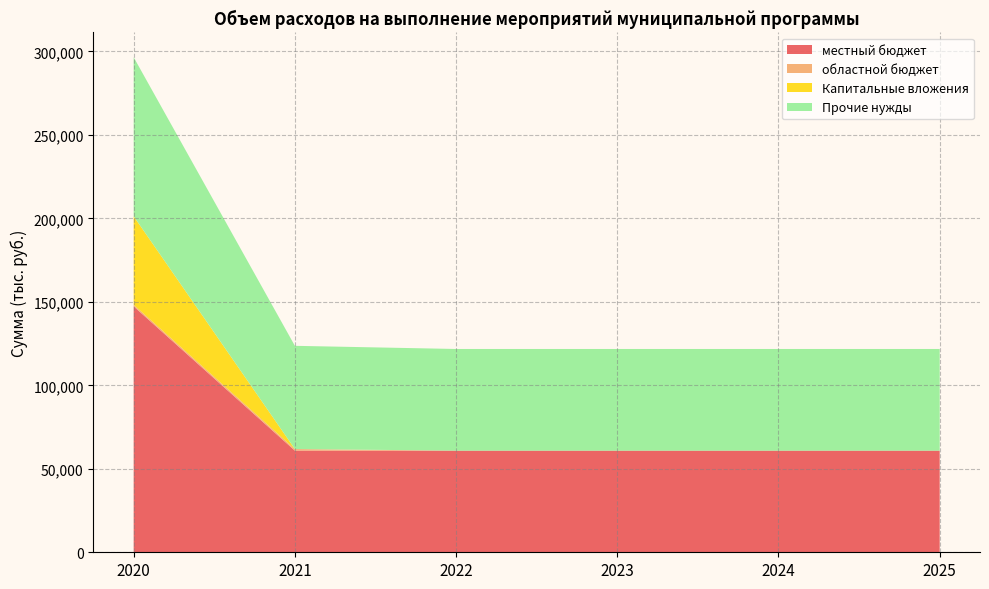

Reading left to right, what are all the values shown in this chart?

местный бюджет: 147295.7	60881.9	60881.9	60881.9	60881.9	60881.9
областной бюджет: 954.4	947.4	0.0	0.0	0.0	0.0
Капитальные вложения: 53000.0	0.0	0.0	0.0	0.0	0.0
Прочие нужды: 95250.1	61829.3	60881.9	60881.9	60881.9	60881.9